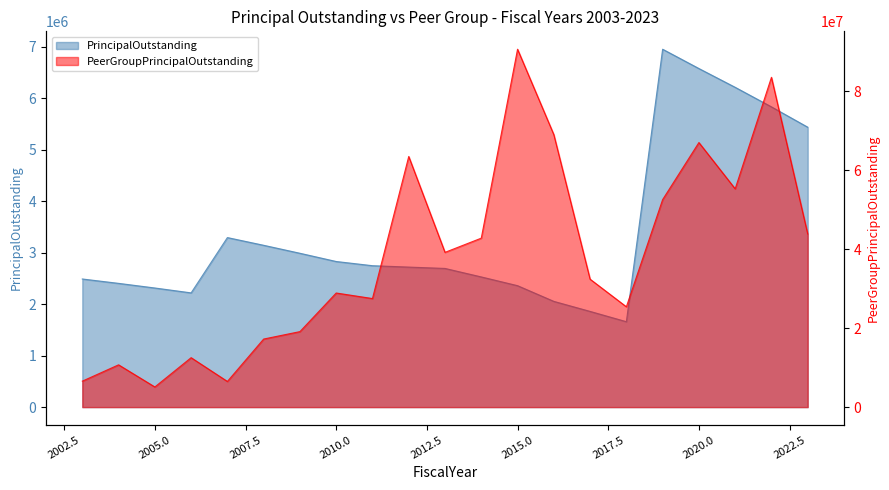

How many lines are shown in the chart?

2